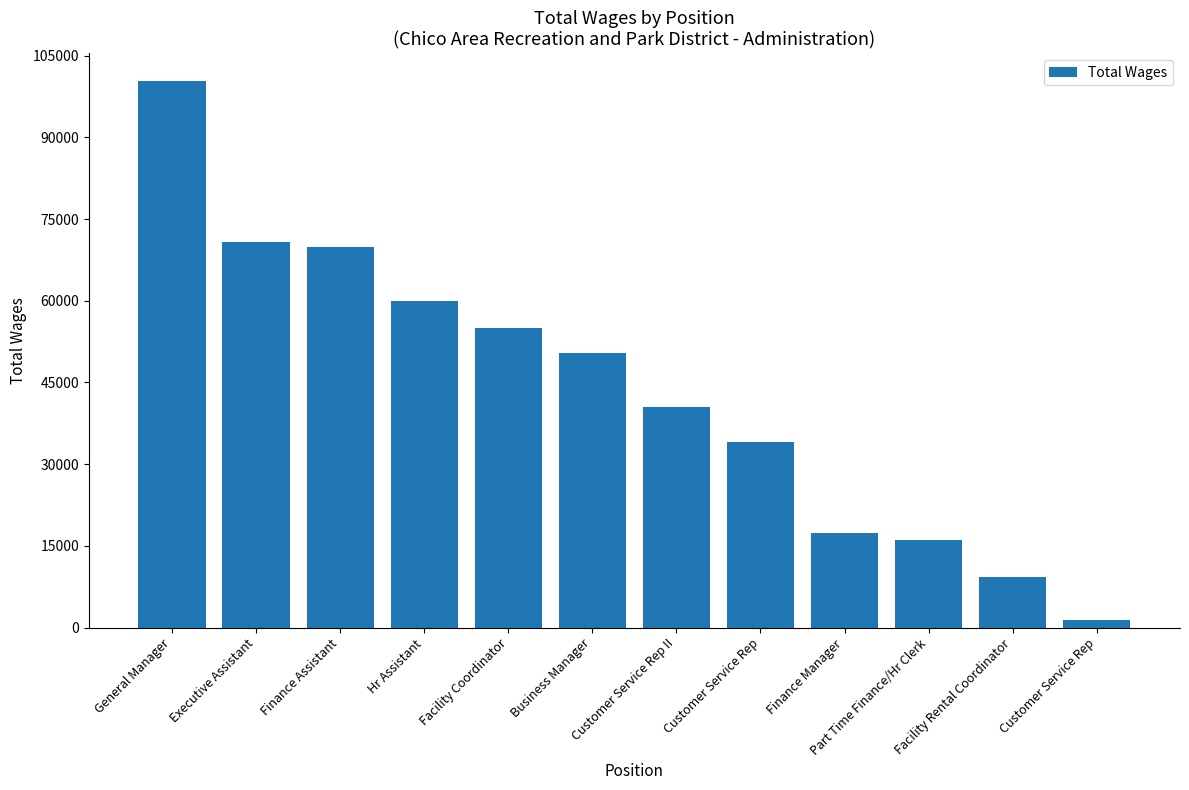

The value at General Manager is 62010. True or false?

False